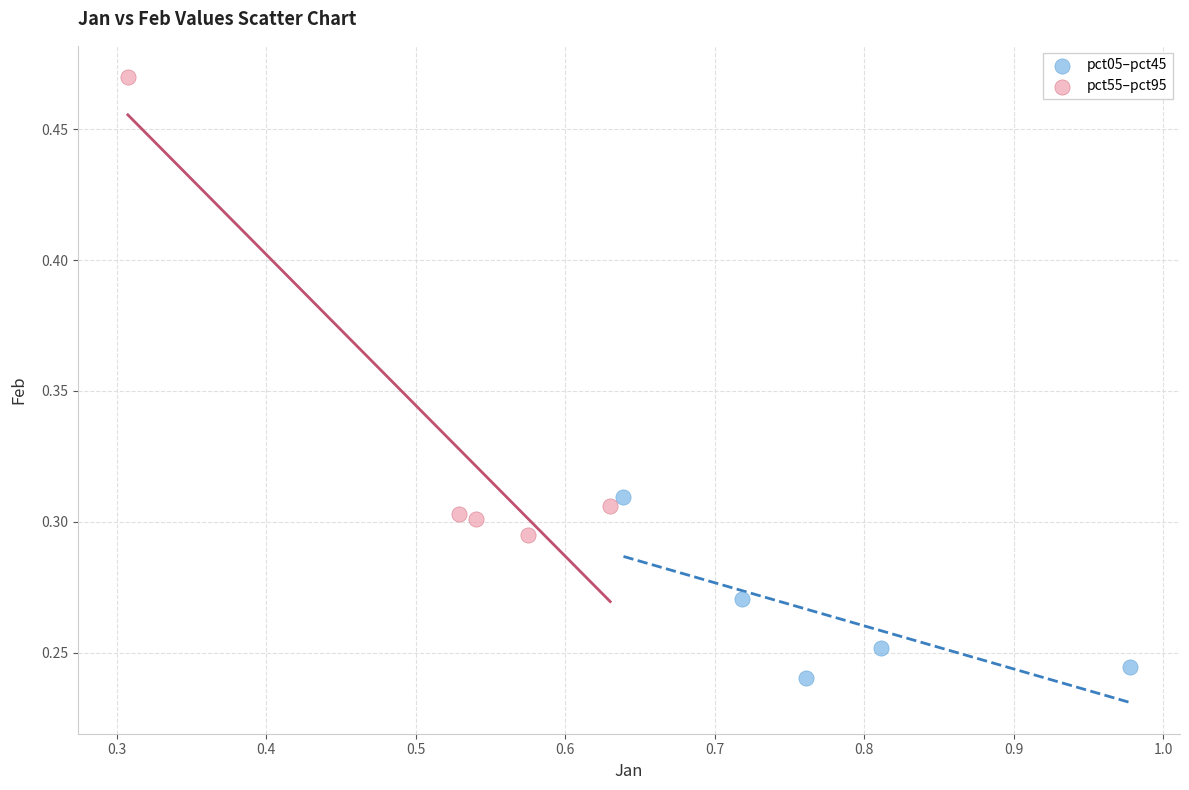

Which series contains the highest Y value?

pct55–pct95